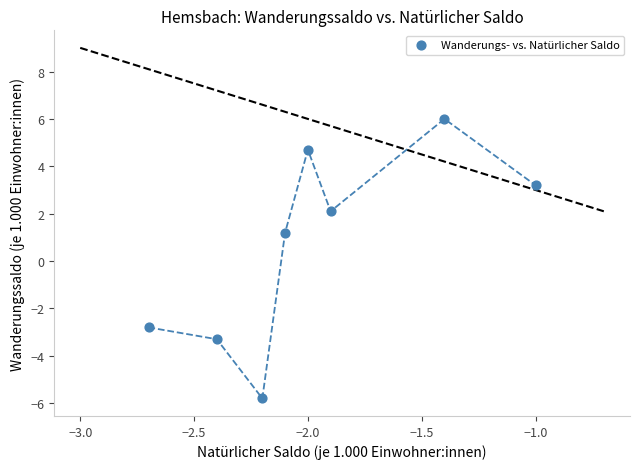

What Y value in the scatter plot is closest to 0?

1.2